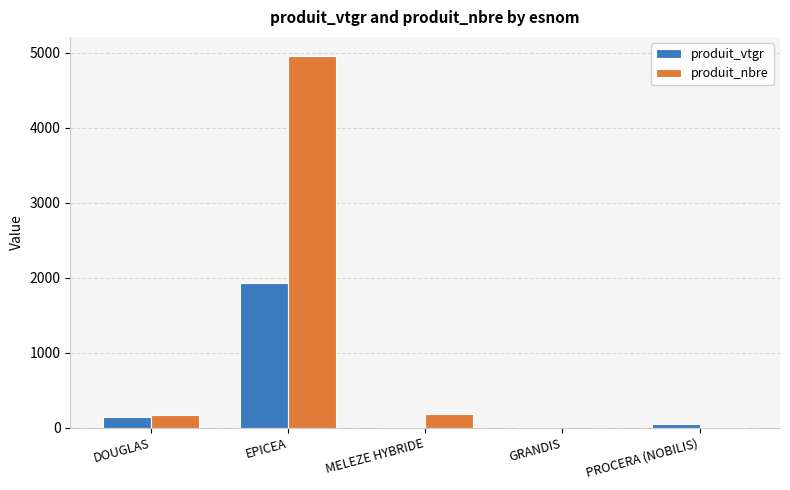

Count the number of categories in the chart.

5